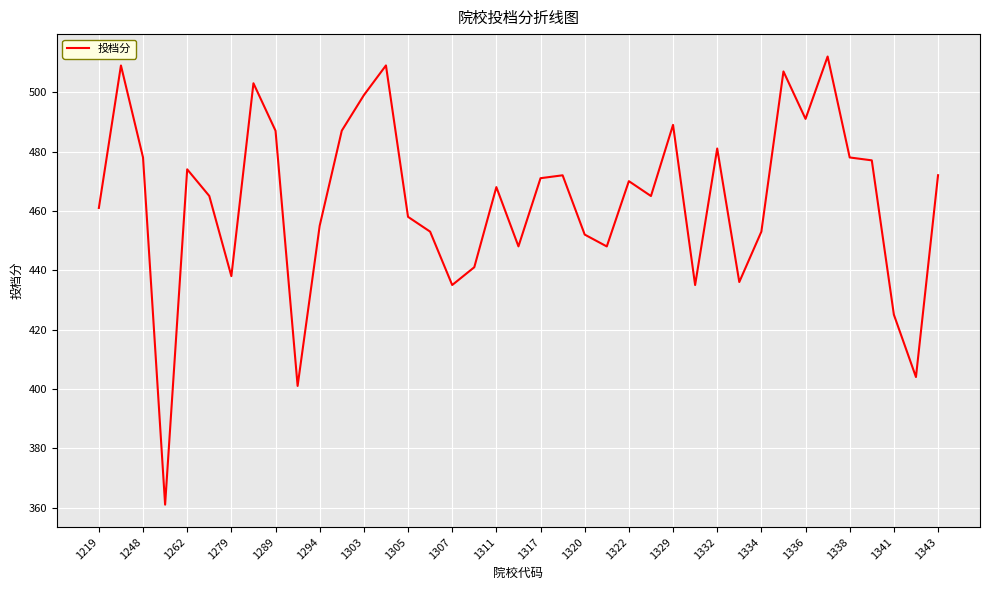

Is this an area chart (filled region under the line)?

No